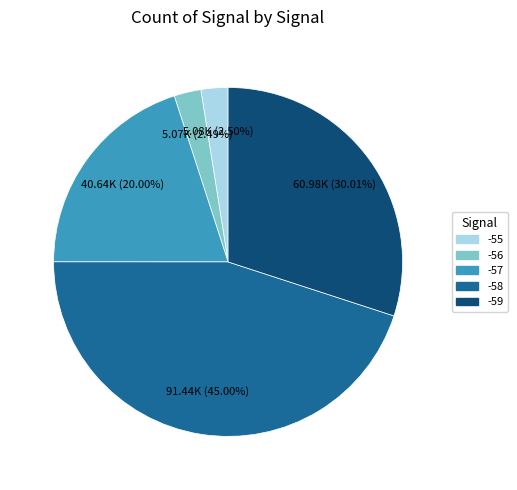

How many segments does this pie chart have?

5